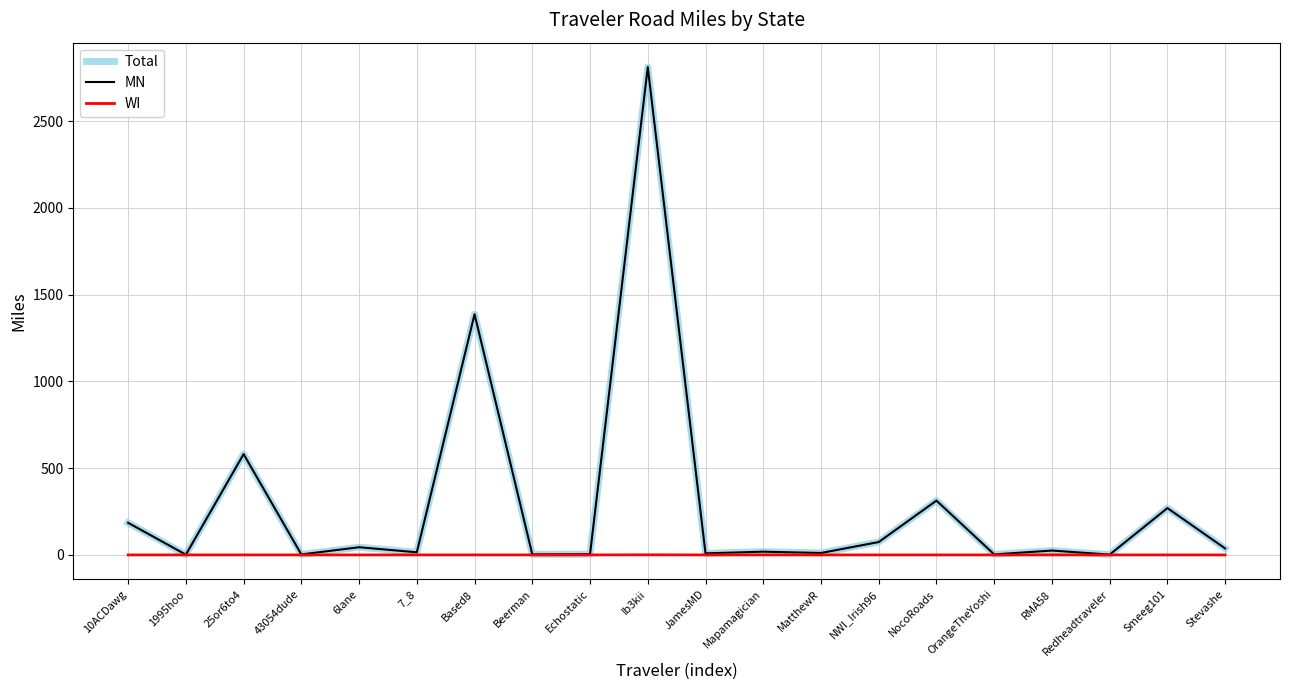

Which series has the widest spread of values?

Total